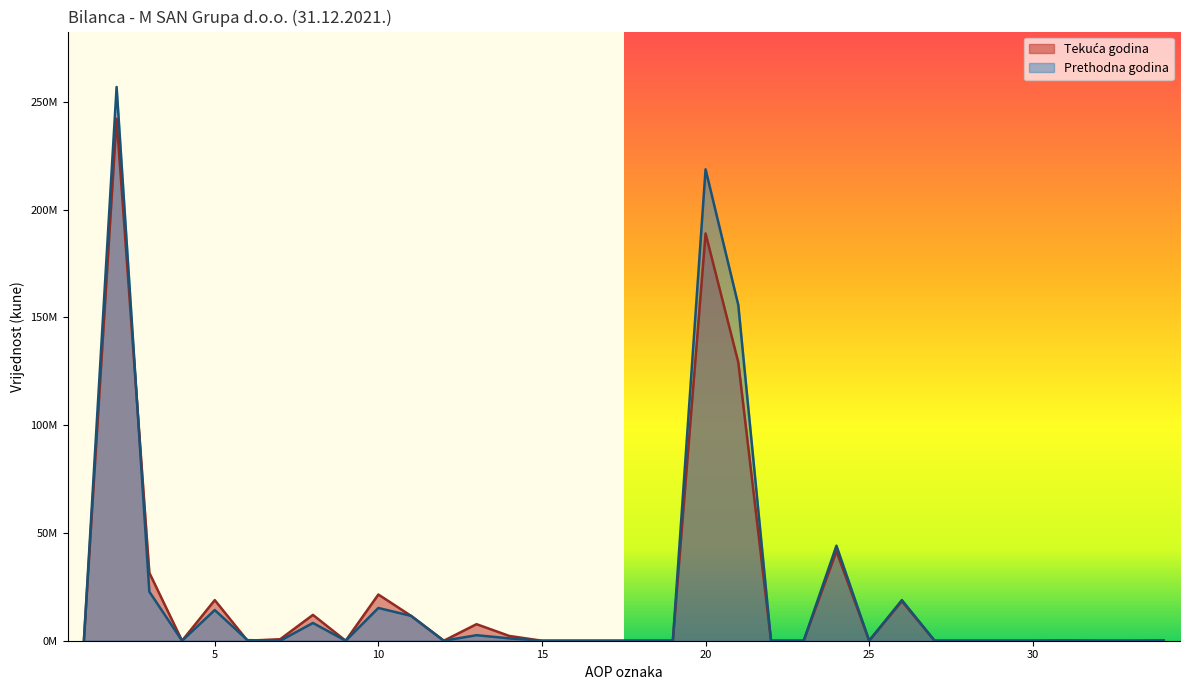

Is it true that Tekuća godina equals 67885 at 31?

False